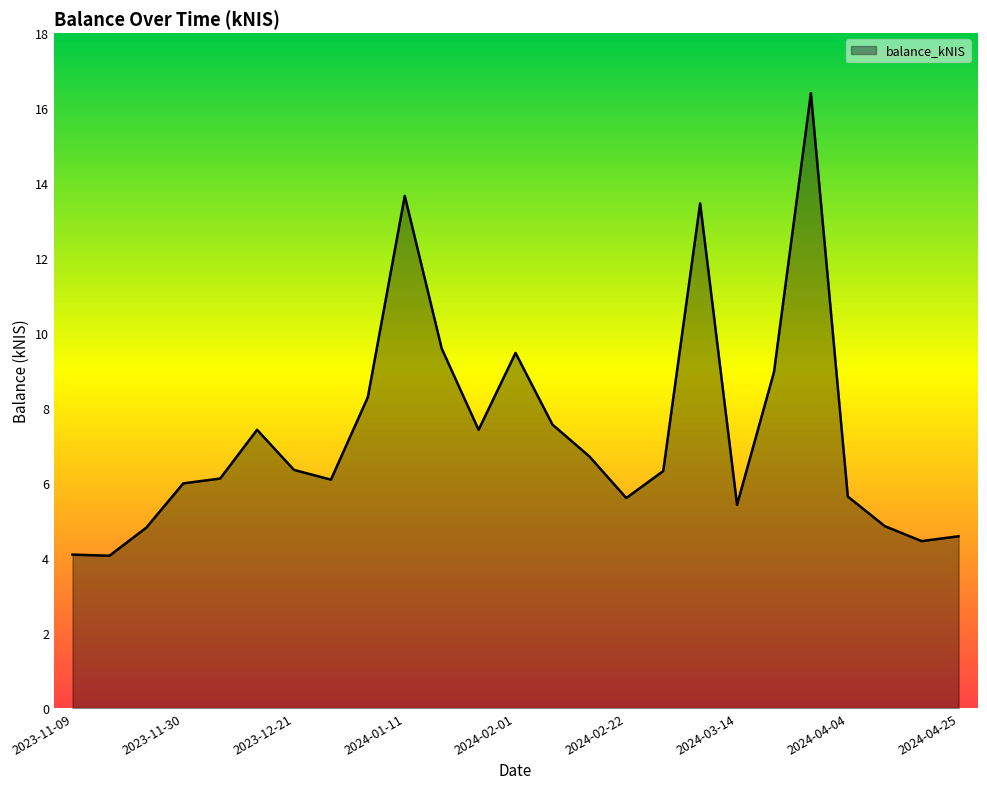

What is the minimum value shown in the chart?

4.1